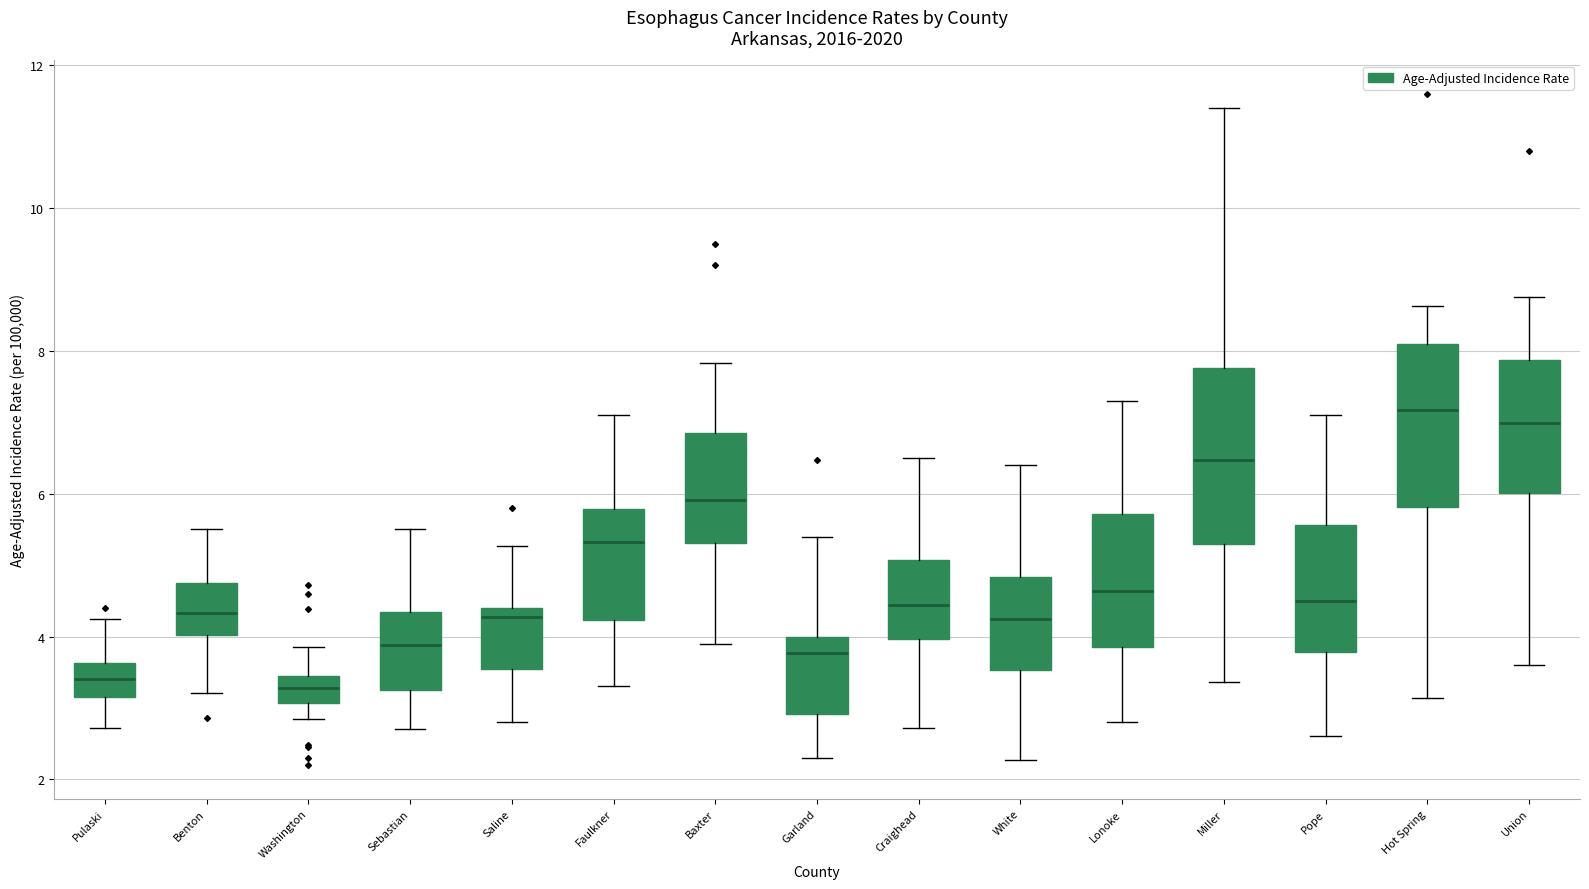

Reading left to right, transcribe this box plot: for each box, give where its median line is, the range the box spans, and where its two whiskers end, as read against the y-axis. The values are not printed on the chart, so give them approximately, as read against the axis.

Pulaski: median 3.4, box 3.2 to 3.6, whiskers 2.8 to 4.2
Benton: median 4.4, box 4.0 to 4.8, whiskers 3.2 to 5.6
Washington: median 3.2, box 3.0 to 3.4, whiskers 2.8 to 3.8
Sebastian: median 3.8, box 3.2 to 4.4, whiskers 2.8 to 5.6
Saline: median 4.2, box 3.6 to 4.4, whiskers 2.8 to 5.2
Faulkner: median 5.4, box 4.2 to 5.8, whiskers 3.4 to 7.2
Baxter: median 6.0, box 5.4 to 6.8, whiskers 3.8 to 7.8
Garland: median 3.8, box 3.0 to 4.0, whiskers 2.4 to 5.4
Craighead: median 4.4, box 4.0 to 5.0, whiskers 2.8 to 6.6
White: median 4.2, box 3.6 to 4.8, whiskers 2.2 to 6.4
Lonoke: median 4.6, box 3.8 to 5.8, whiskers 2.8 to 7.4
Miller: median 6.4, box 5.2 to 7.8, whiskers 3.4 to 11.4
Pope: median 4.6, box 3.8 to 5.6, whiskers 2.6 to 7.2
Hot Spring: median 7.2, box 5.8 to 8.0, whiskers 3.2 to 8.6
Union: median 7.0, box 6.0 to 7.8, whiskers 3.6 to 8.8